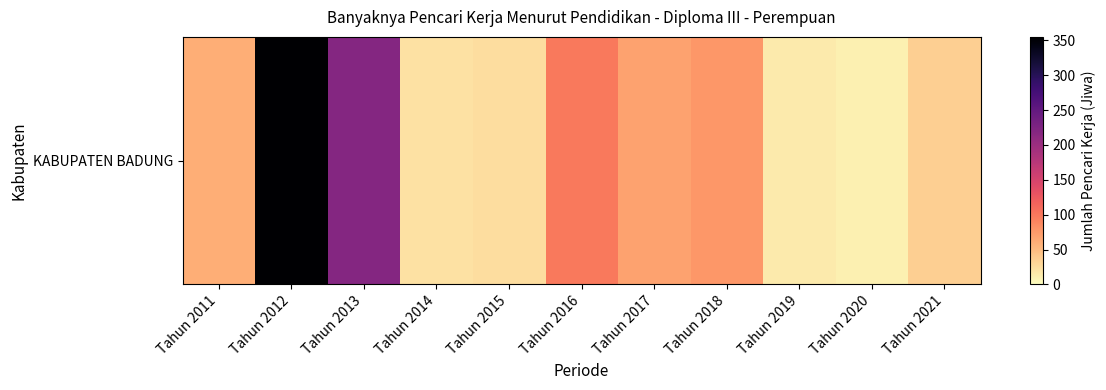

List the labels in order of value, largest first.

Tahun 2012, Tahun 2013, Tahun 2016, Tahun 2018, Tahun 2017, Tahun 2011, Tahun 2021, Tahun 2015, Tahun 2014, Tahun 2019, Tahun 2020